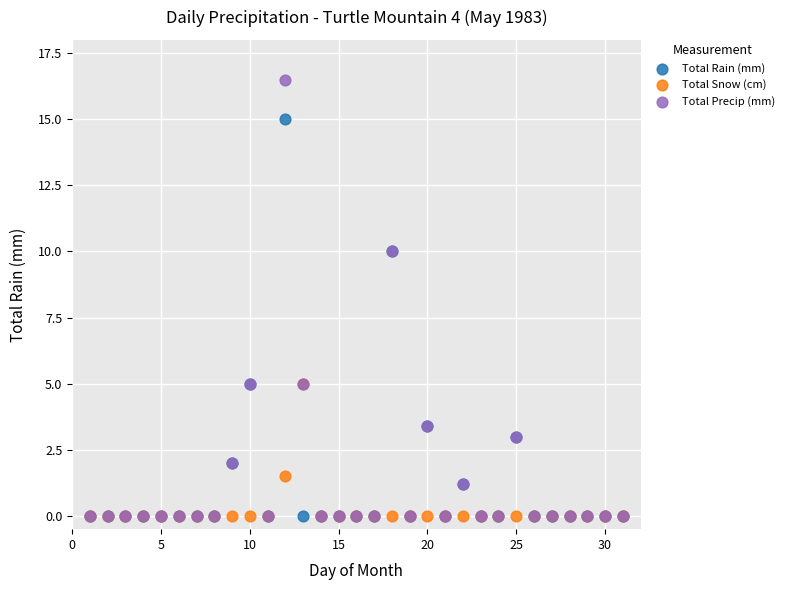

What are all the series names shown in the legend?

Total Rain (mm), Total Snow (cm), Total Precip (mm)